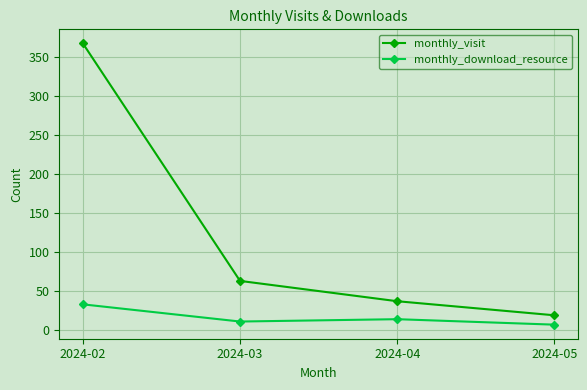

What is the sum of the monthly_visit values at 2024-03 and 2024-05?

82